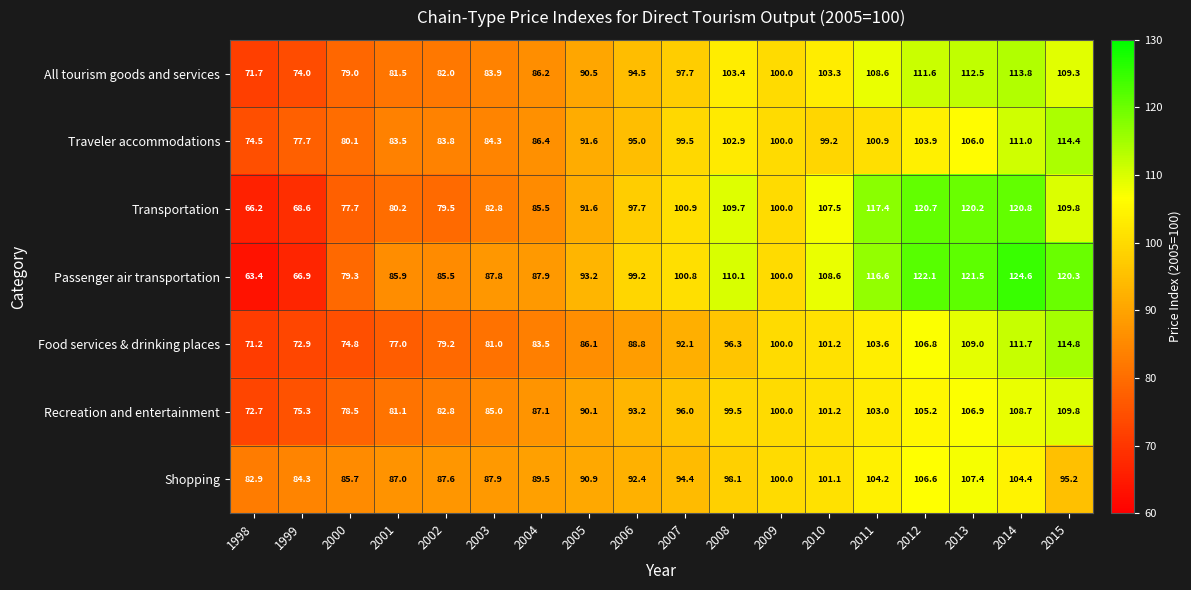

Where does the Food services & drinking places series first go above 92?

2007